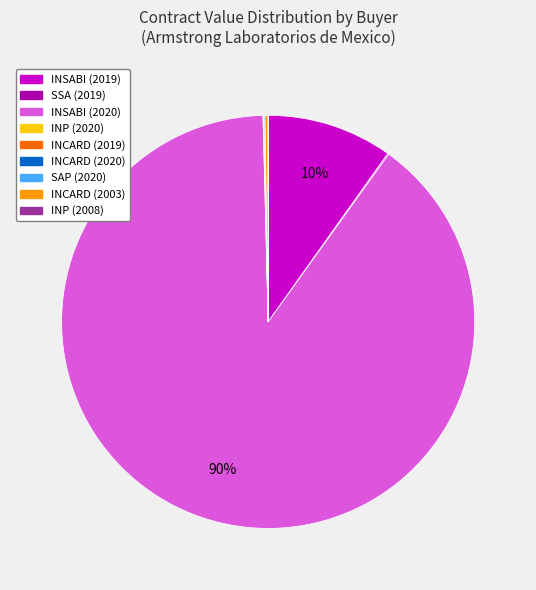

Which category has the biggest portion of the pie?

INSABI (2020)